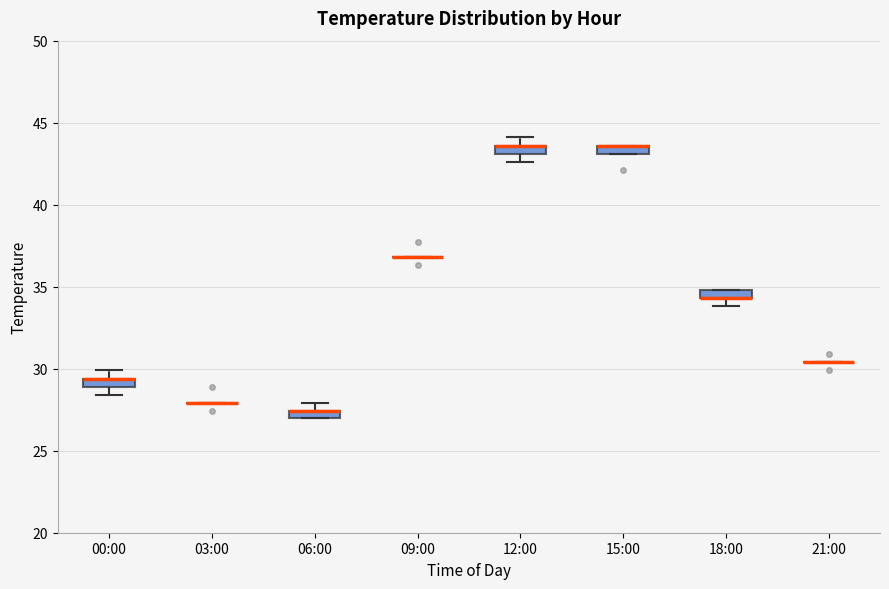

Where is the upper edge of the box for 00:00 on the y-axis? The values are not printed on the chart, so give them approximately, as read against the axis.

29.5